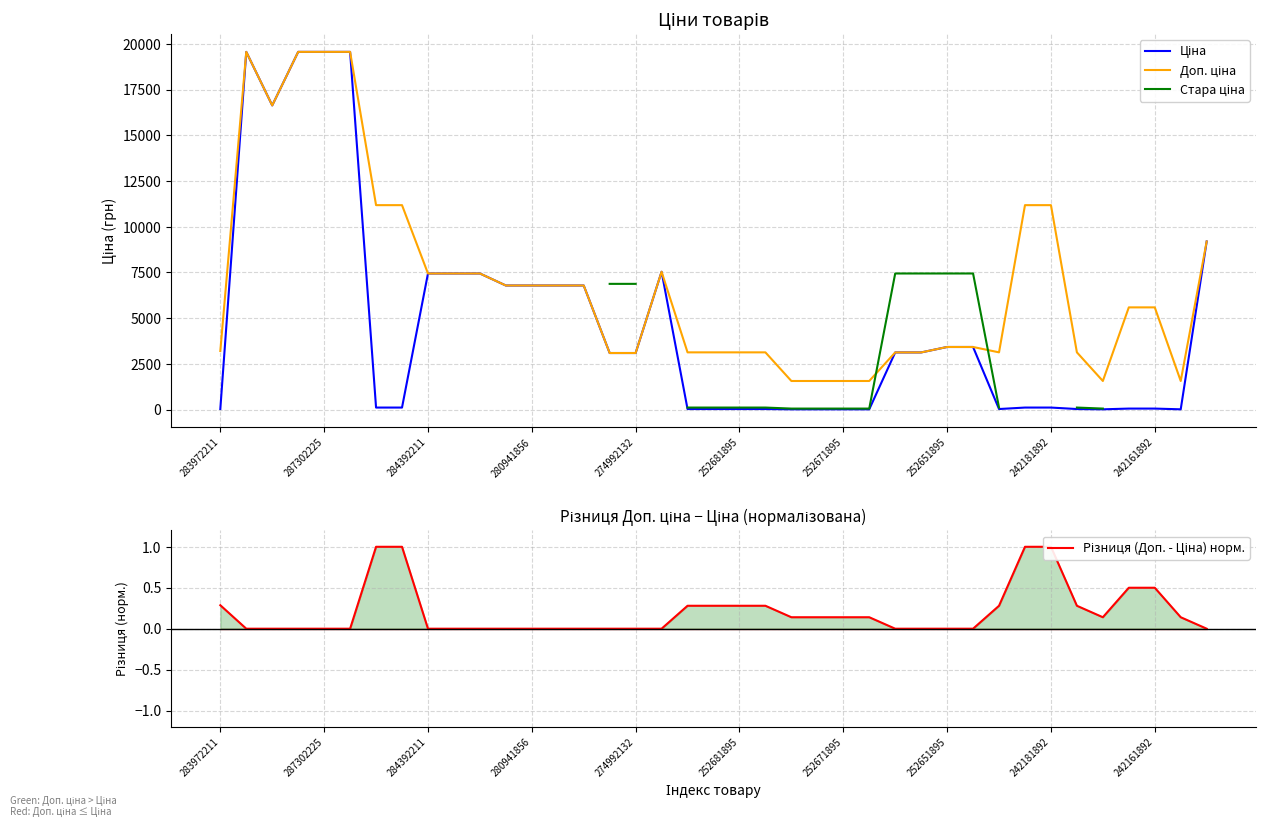

The Ціна series shows 172.6 at 252671895. True or false?

False